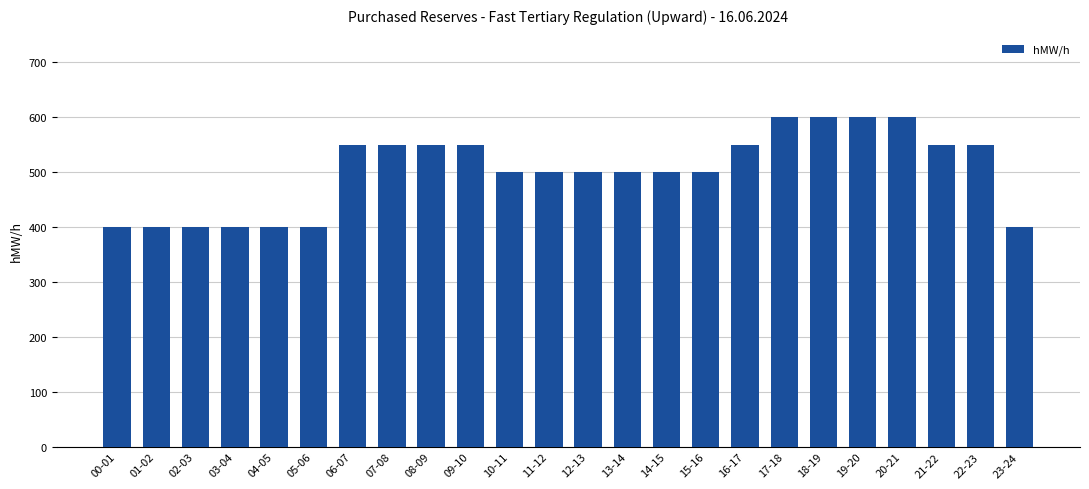

Count the values in the range 400 to 550.

20